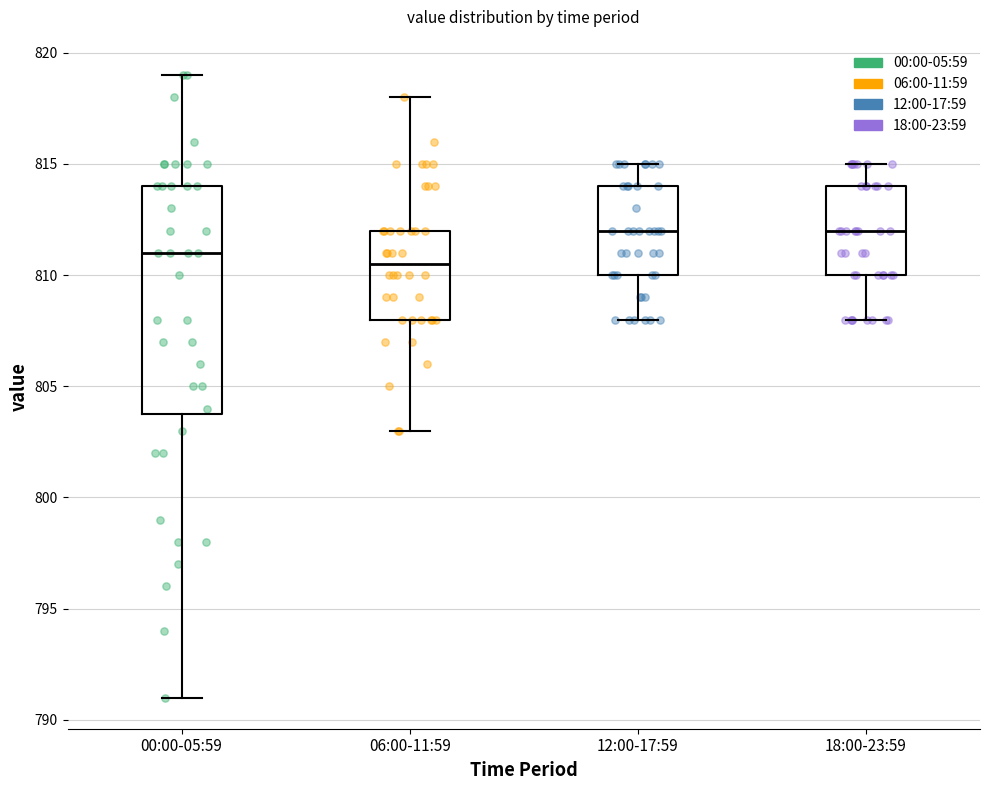

Reading left to right, transcribe this box plot: for each box, give where its median line is, the range the box spans, and where its two whiskers end, as read against the y-axis. The values are not printed on the chart, so give them approximately, as read against the axis.

00:00-05:59: median 811.0, box 804.0 to 814.0, whiskers 791.0 to 819.0
06:00-11:59: median 810.5, box 808.0 to 812.0, whiskers 803.0 to 818.0
12:00-17:59: median 812.0, box 810.0 to 814.0, whiskers 808.0 to 815.0
18:00-23:59: median 812.0, box 810.0 to 814.0, whiskers 808.0 to 815.0